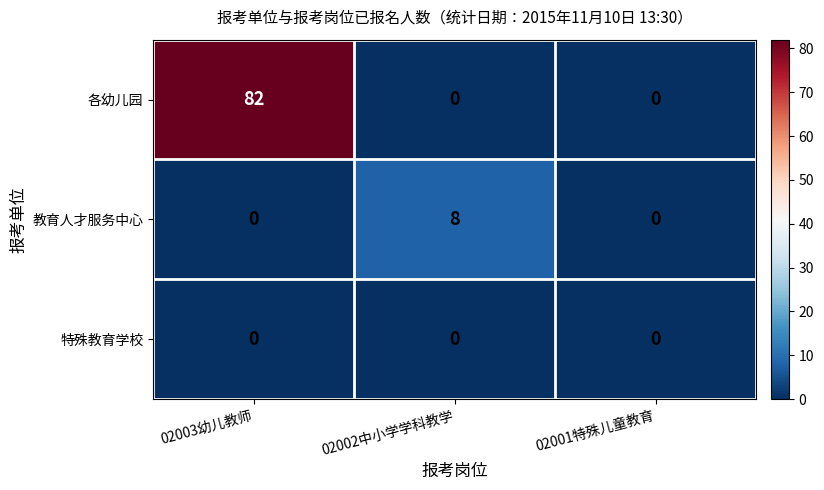

How many distinct data groups are displayed?

3